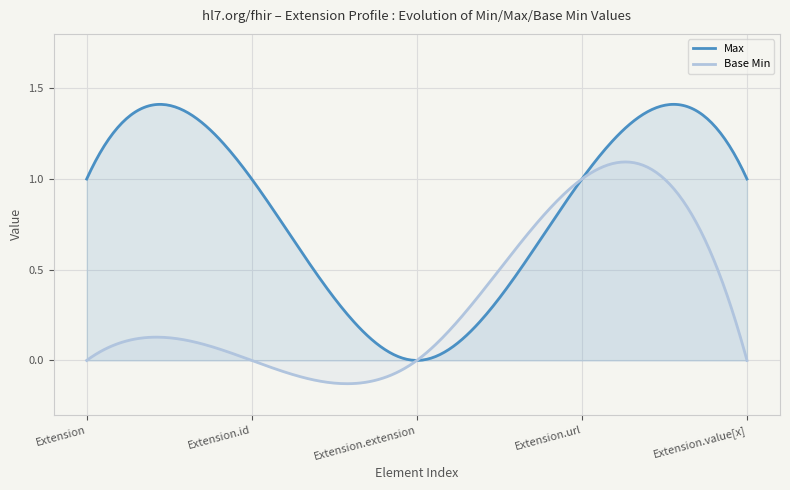

Rank the series by their maximum value, from highest to lowest.

Max, Base Min